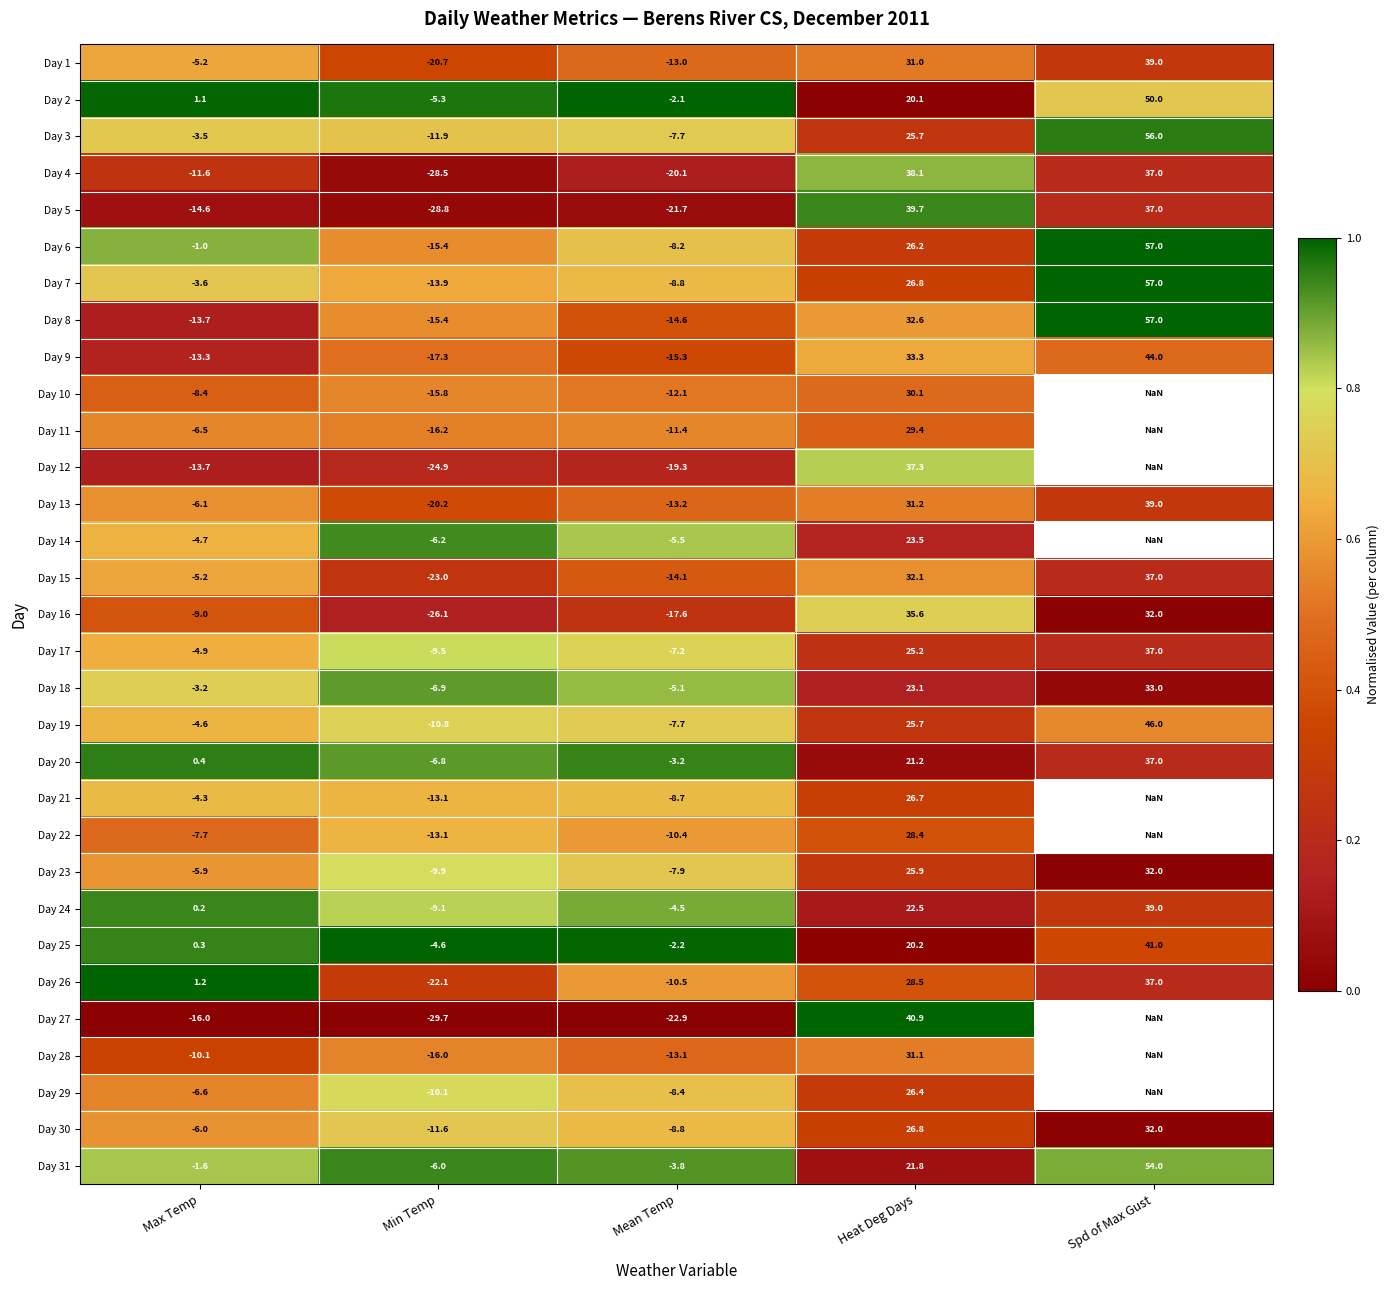

Which category has the highest value in the Day 17 series?

Spd of Max Gust